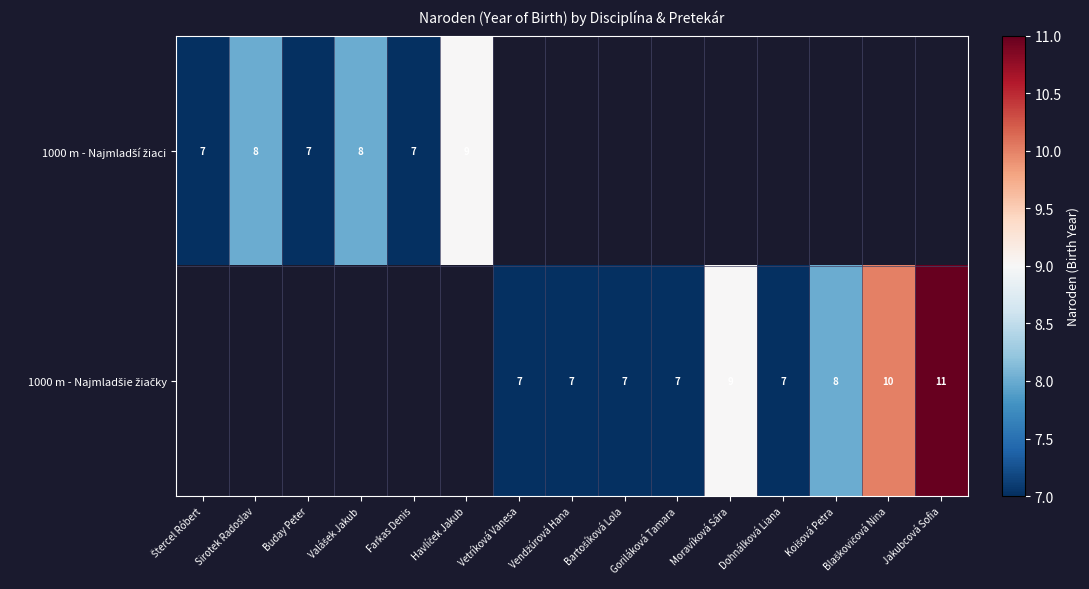

How many categories are shown in the chart?

15